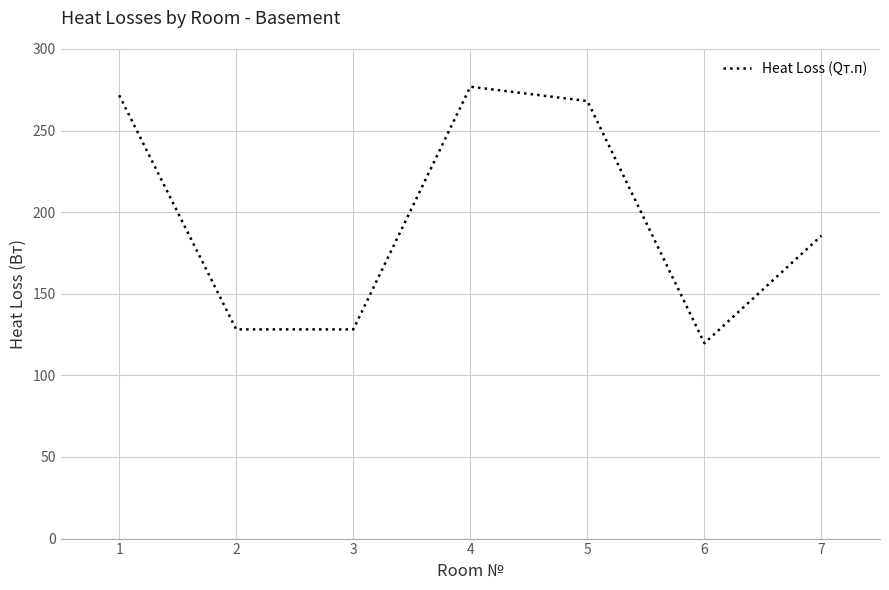

The chart shows a value of 276.9 at 4. True or false?

True